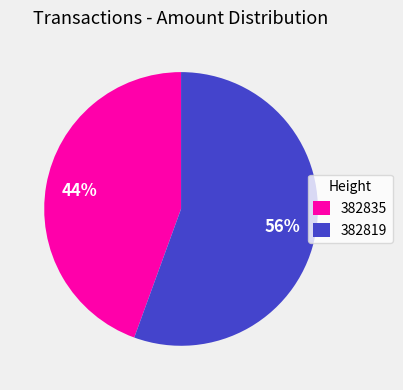

Combined, do 382819 and 382835 account for over 50%?

Yes